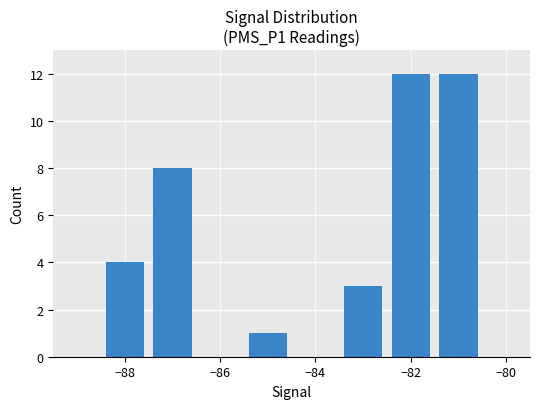

Count the number of data series in this chart.

1